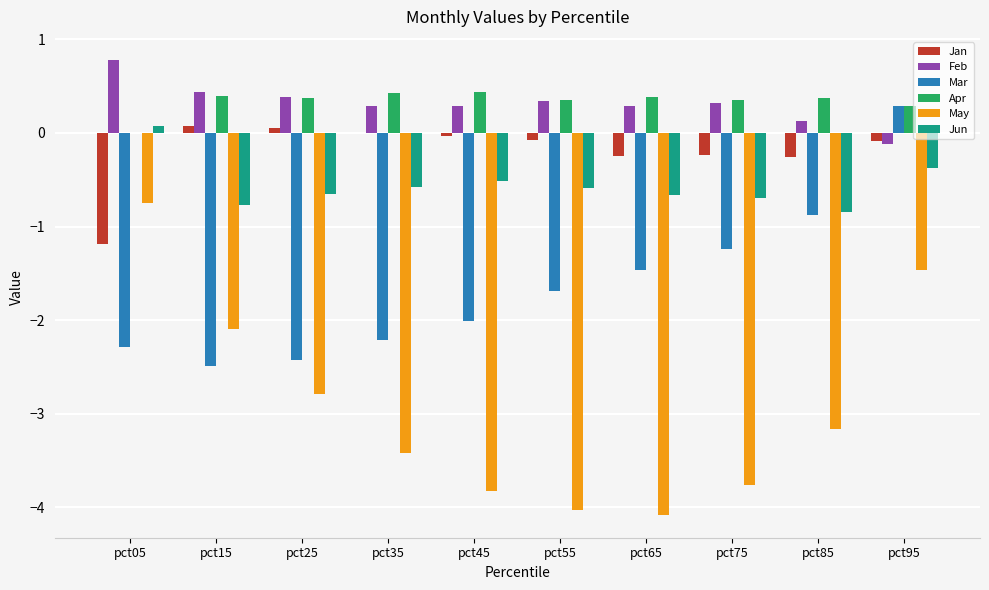

What are all the series names shown in the legend?

Jan, Feb, Mar, Apr, May, Jun